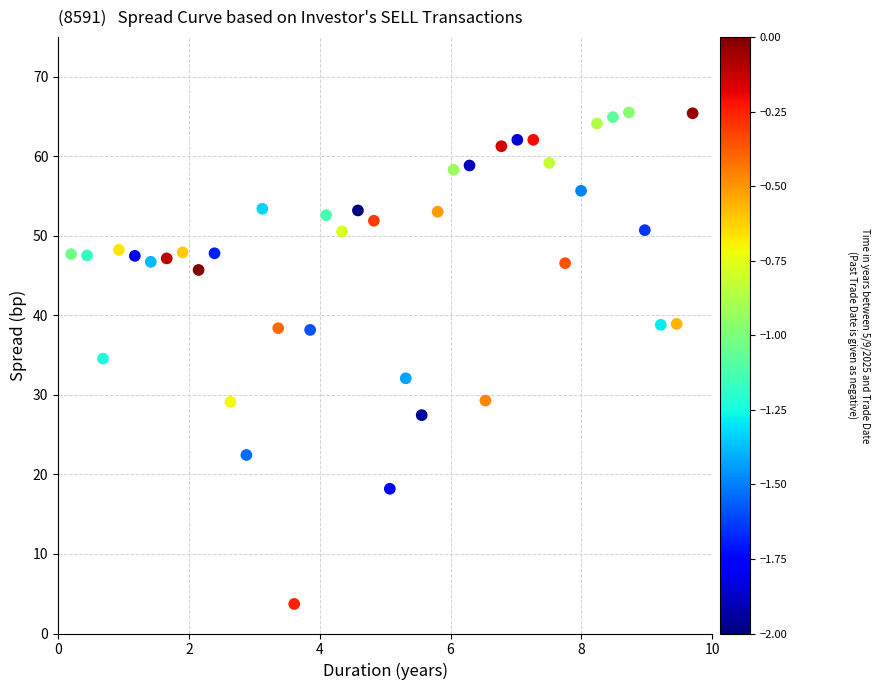

What is the range of X values (max minus min)?

9.5